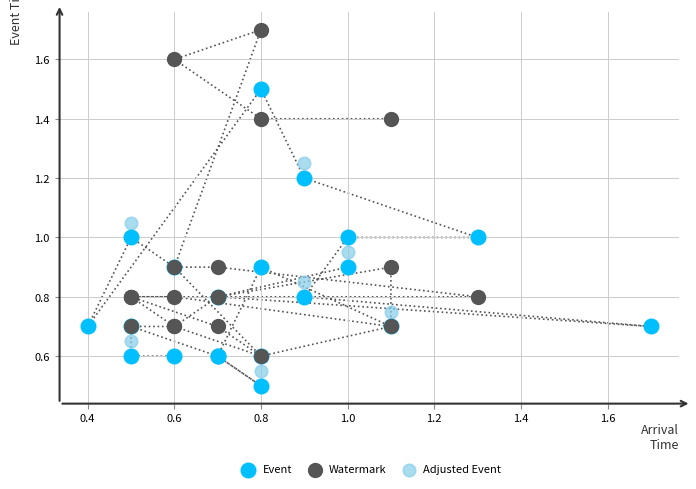

Which series reaches the maximum Y coordinate?

Watermark